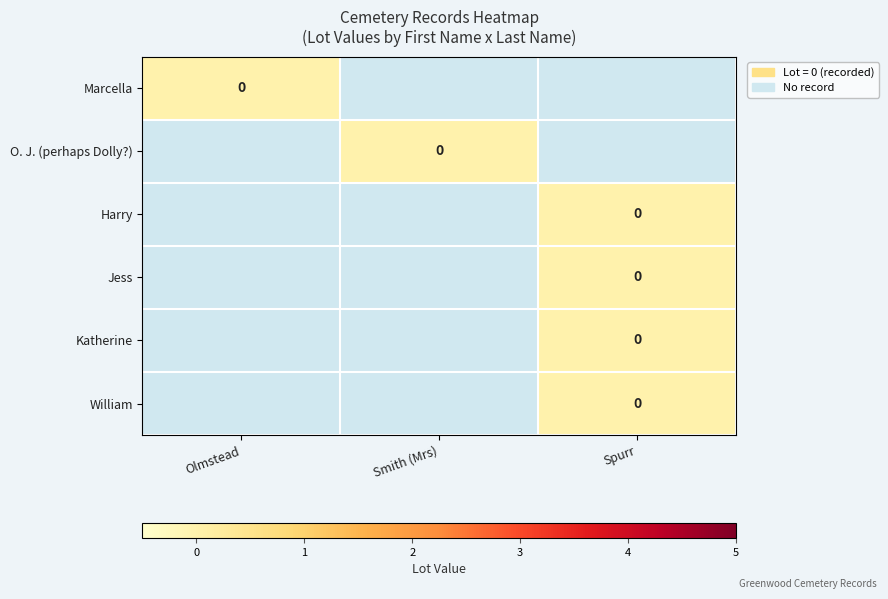

True or false: Jess has a value of -1 at Olmstead.

True